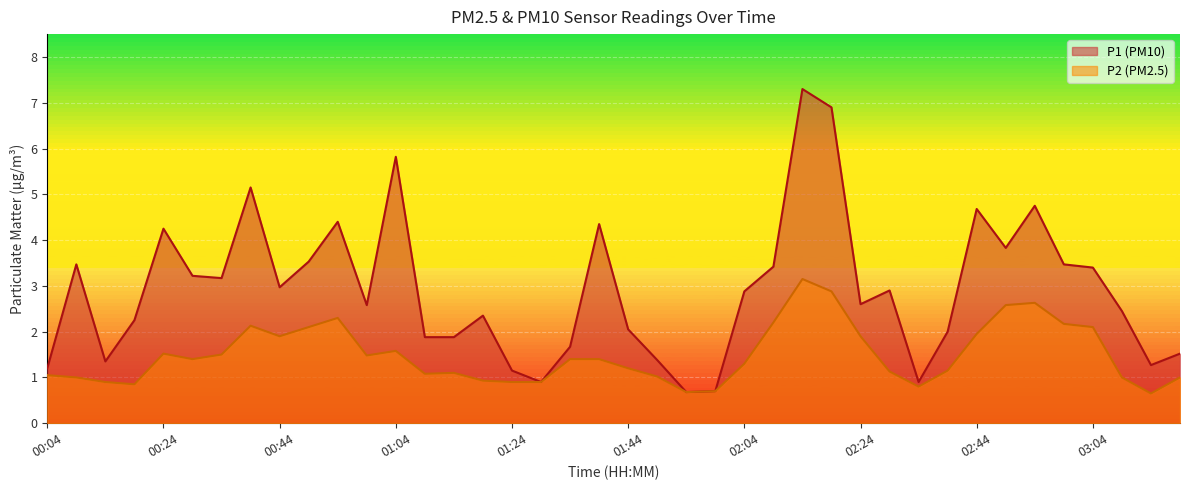

Which category has the lowest value in the P1 series?

01:54